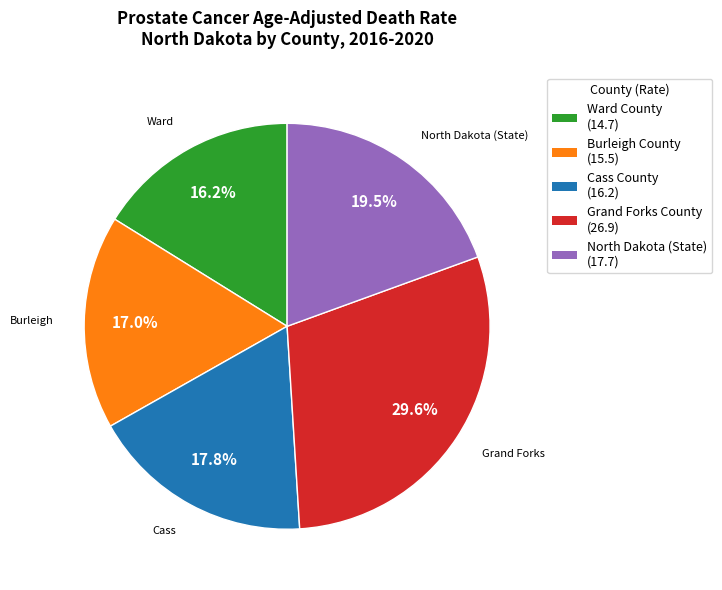

What is the largest slice in the pie chart?

Grand Forks County